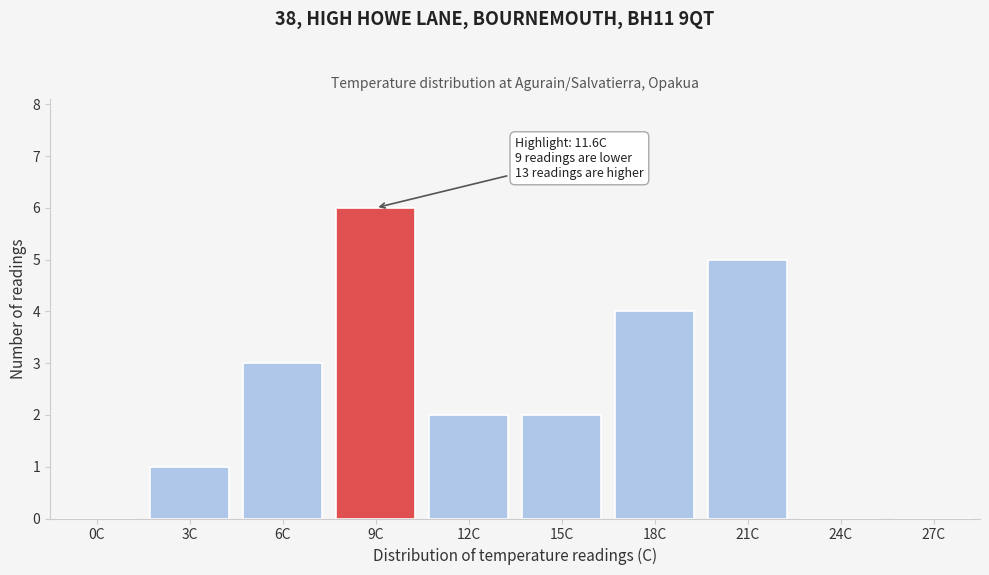

Reading left to right, extract all data points from this chart.

0C=0	3C=1	6C=3	9C=6	12C=2	15C=2	18C=4	21C=5	24C=0	27C=0